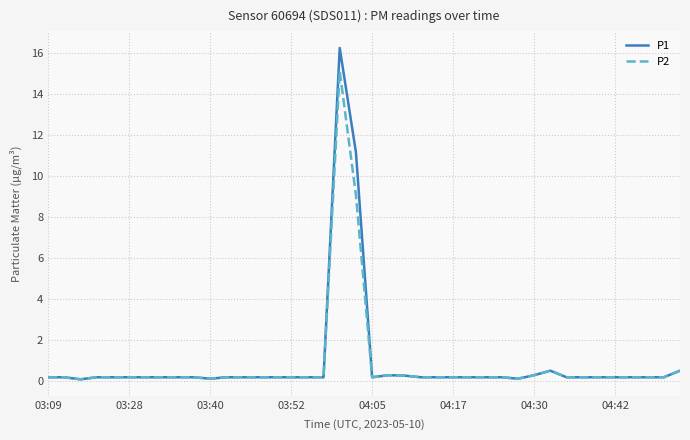

Rank the series by their maximum value, from lowest to highest.

P2, P1